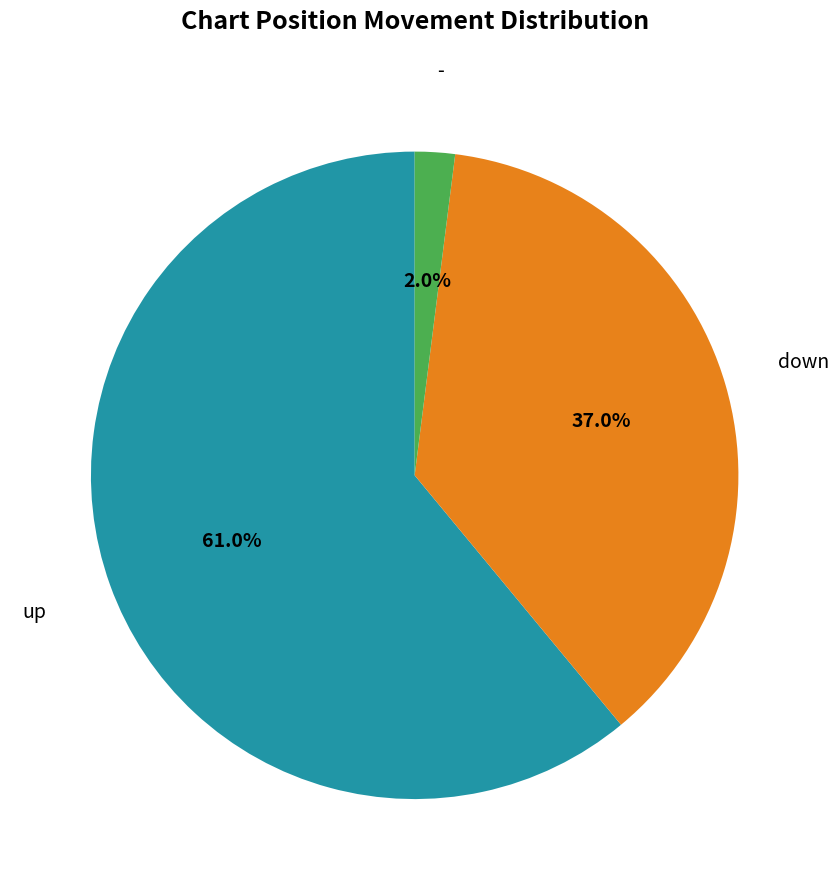

To the nearest percent, what is the difference between the largest and smallest slice percentages?

59%